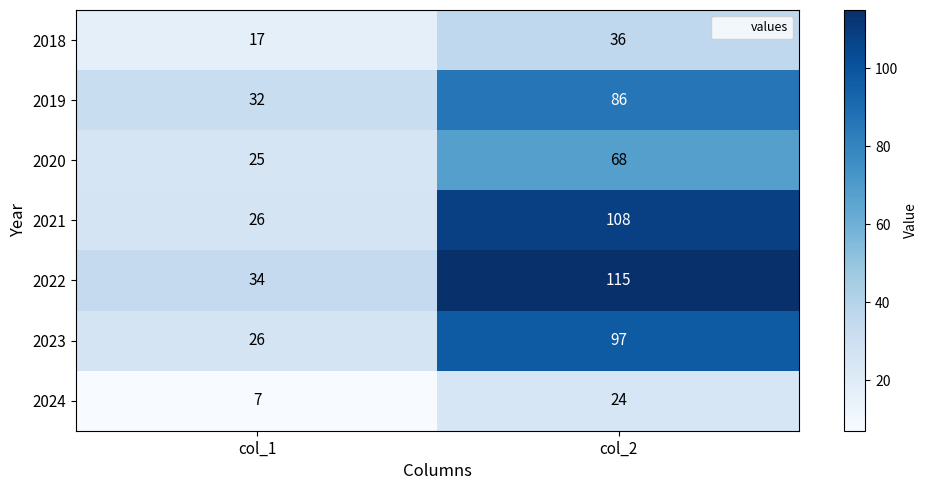

True or false: 2021 has a value of 170 at col_2.

False